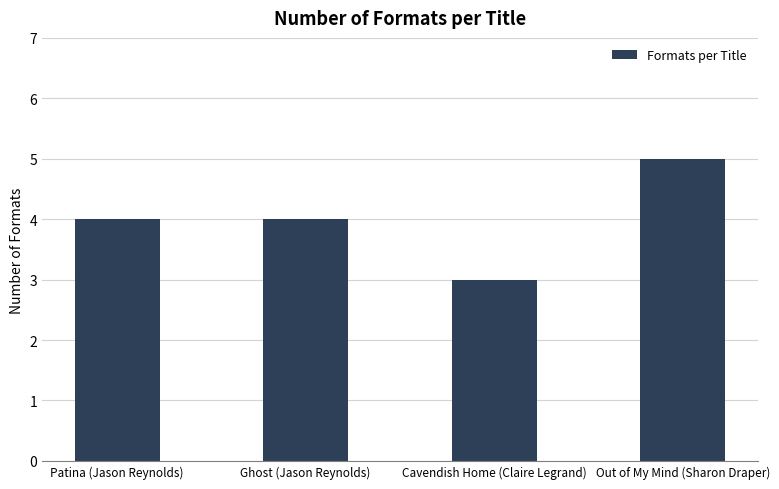

What is the sum of all values?

16